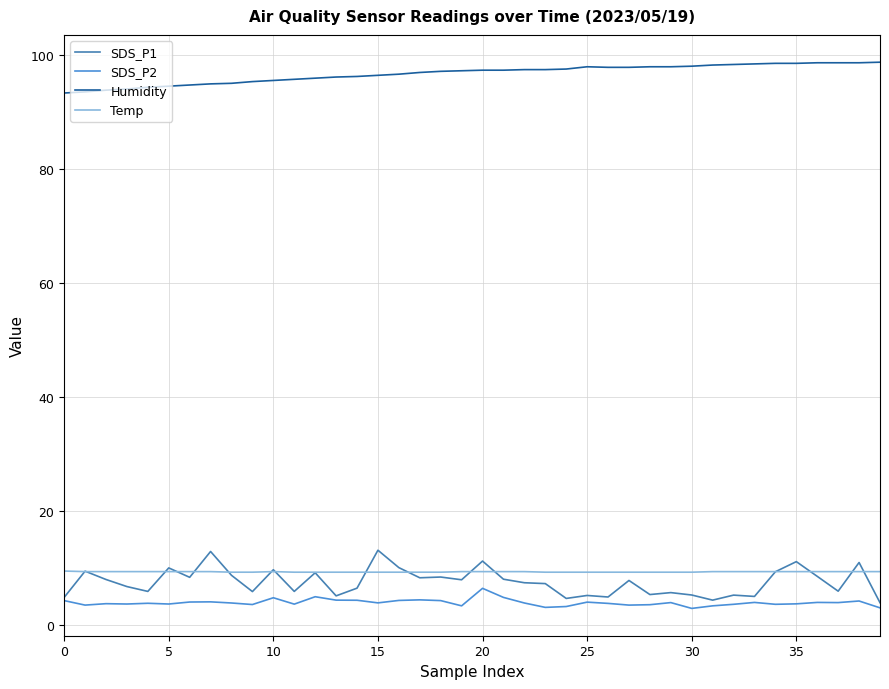

What is the lowest value of the SDS_P2 series?

3.0